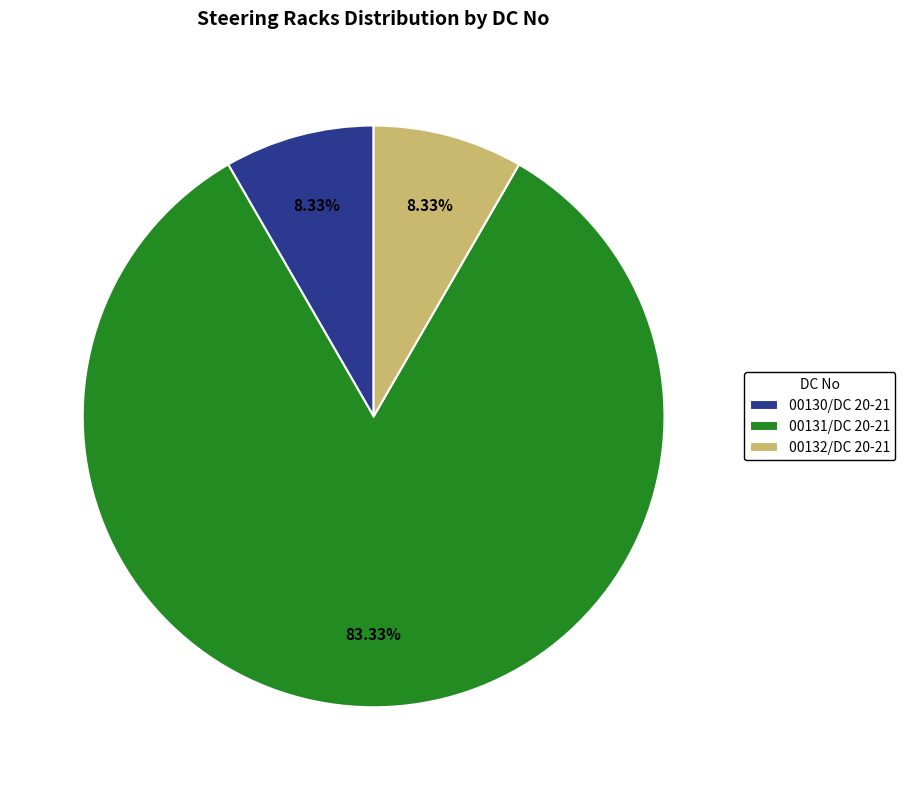

Approximately how many times larger is the value at 00131/DC 20-21 compared to 00130/DC 20-21?

10.0